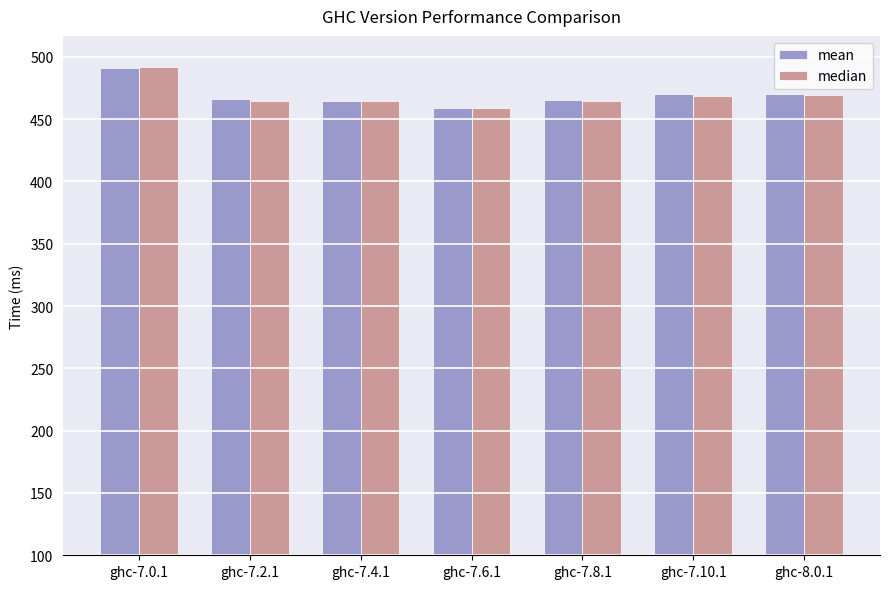

Which category has the lowest value across all series?

ghc-7.6.1